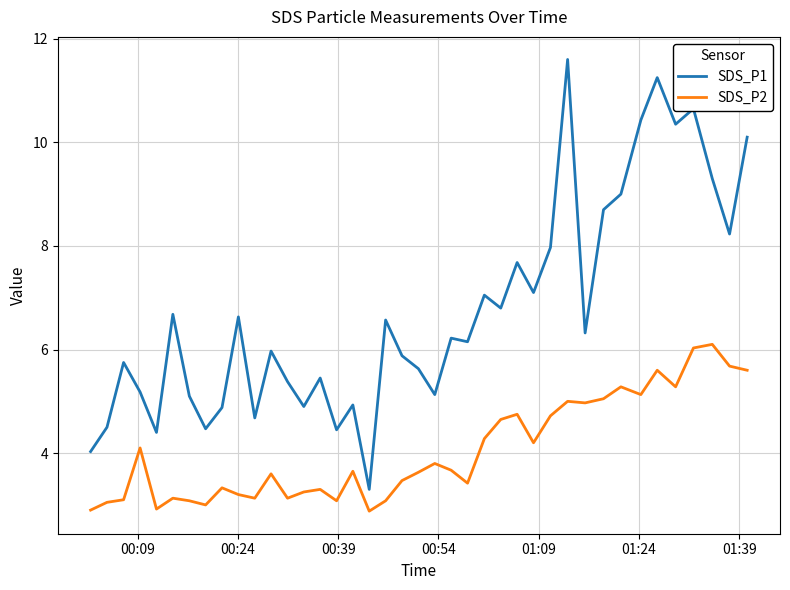

True or false: SDS_P2 and SDS_P1 cross at least once.

False